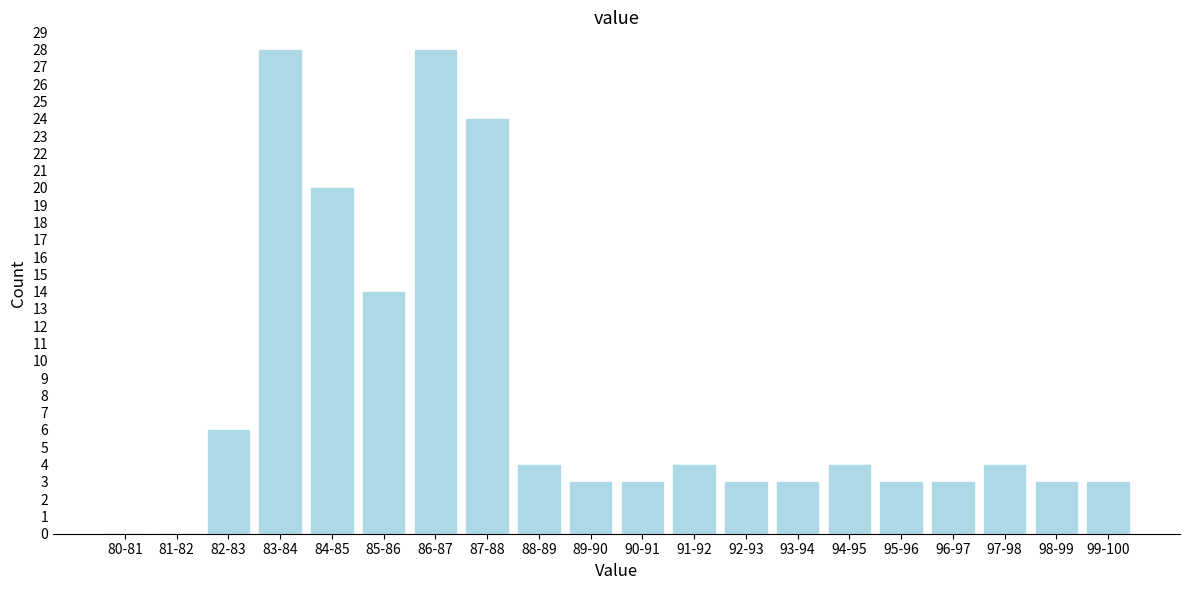

Reading right to left, list all the values displayed in this chart.

99-100=3	98-99=3	97-98=4	96-97=3	95-96=3	94-95=4	93-94=3	92-93=3	91-92=4	90-91=3	89-90=3	88-89=4	87-88=24	86-87=28	85-86=14	84-85=20	83-84=28	82-83=6	81-82=0	80-81=0